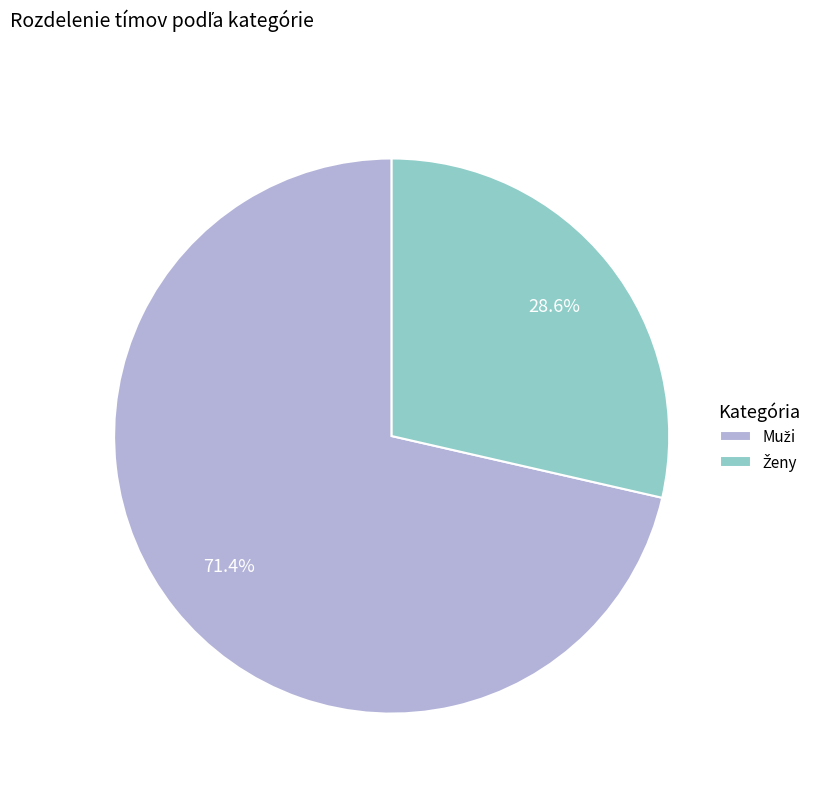

Approximately how many times larger is the value at Ženy compared to Muži?

0.4